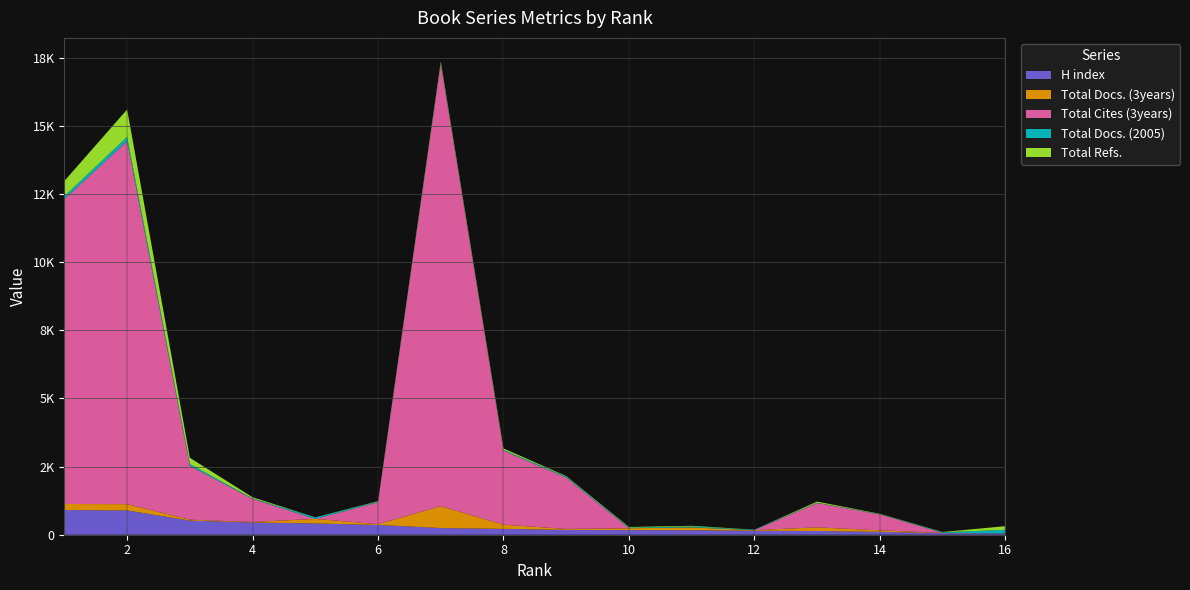

Reading left to right, extract all data points from this chart.

H index: 1=906	2=890	3=517	4=447	5=413	6=358	7=244	8=214	9=177	10=169	11=166	12=146	13=137	14=106	15=59	16=47
Total Docs. (3years): 1=222	2=230	3=35	4=20	5=167	6=31	7=803	8=155	9=35	10=68	11=102	12=23	13=133	14=54	15=9	16=0
Total Cites (3years): 1=11183	2=13313	3=1974	4=847	5=0	6=801	7=16218	8=2716	9=1884	10=0	11=0	12=0	13=891	14=583	15=2	16=0
Total Docs. (2005): 1=106	2=158	3=67	4=17	5=59	6=24	7=25	8=25	9=36	10=24	11=37	12=18	13=13	14=11	15=21	16=133
Total Refs.: 1=558	2=1005	3=229	4=42	5=0	6=16	7=64	8=54	9=19	10=23	11=22	12=0	13=41	14=12	15=9	16=133